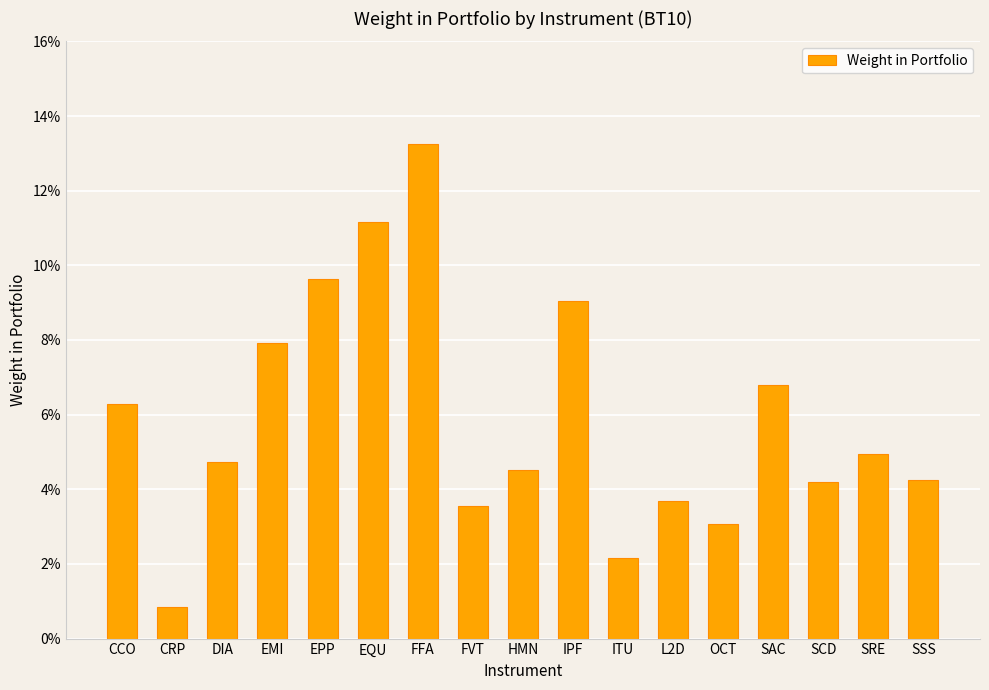

Is it true that the value at SCD is 0.1?

False